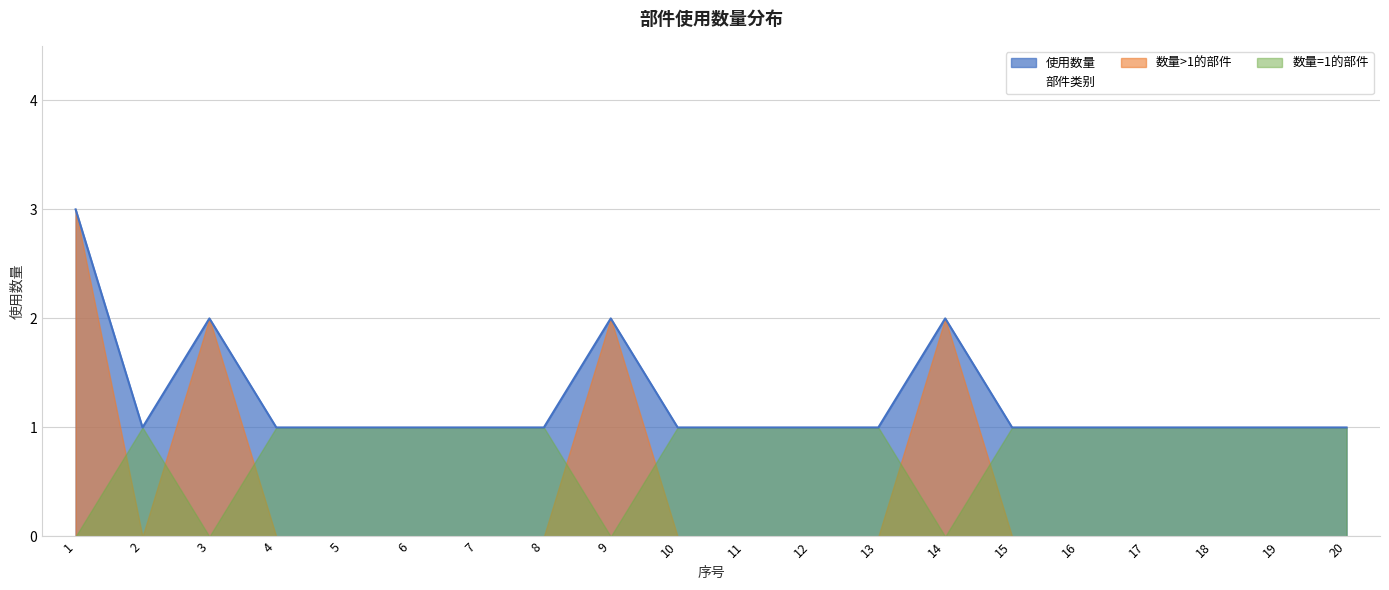

What is the sum of the values at 18 and 7?

2